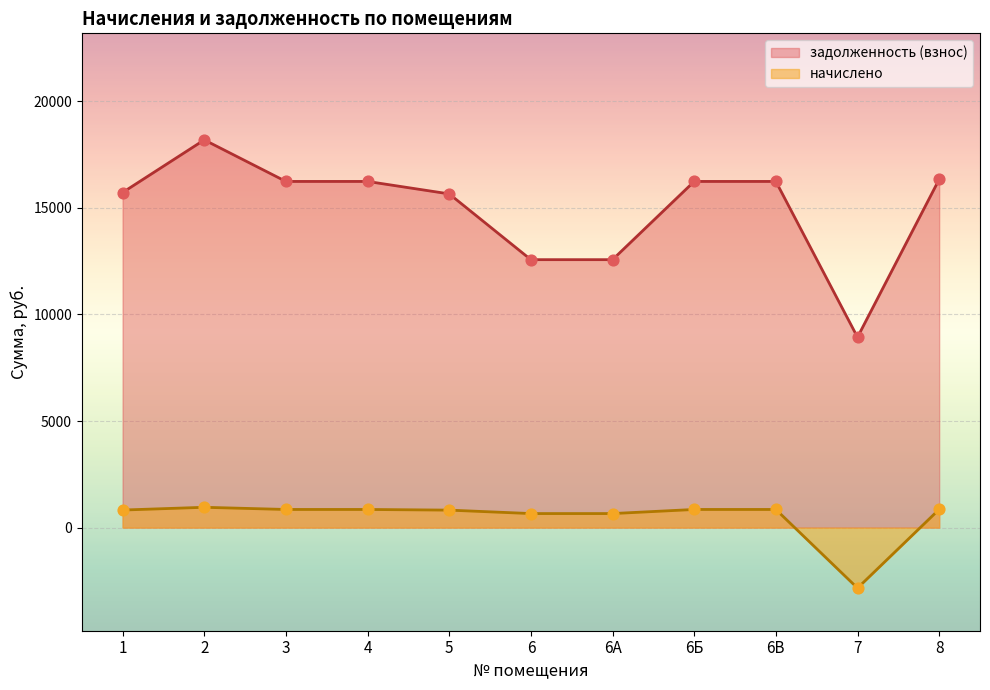

At which category is the sum across all series the highest?

2